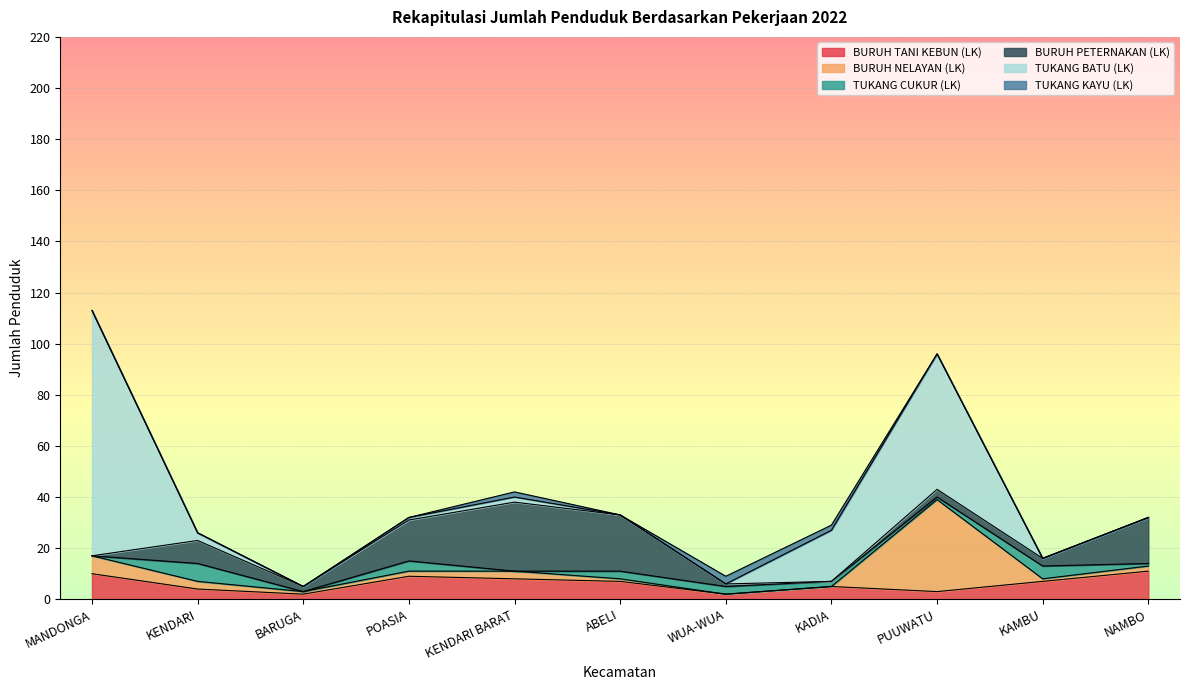

How many values in the TUKANG CUKUR (LK) series exceed 2?

5